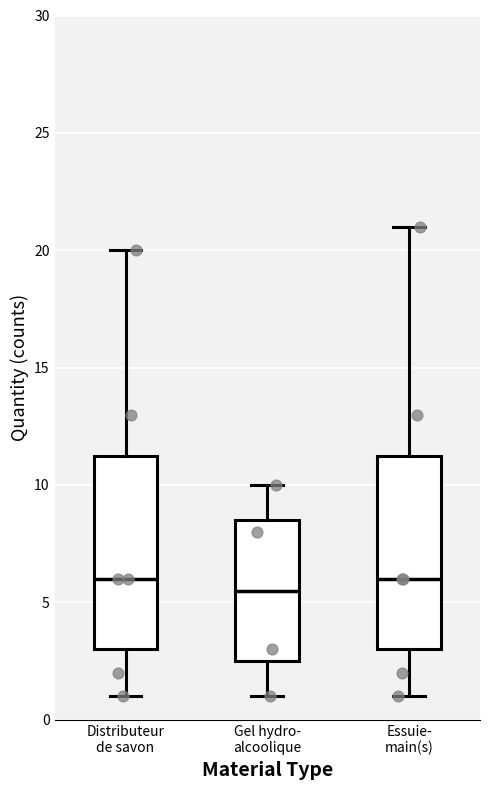

Where is the upper edge of the box for Essuie- main(s) on the y-axis? The values are not printed on the chart, so give them approximately, as read against the axis.

11.5